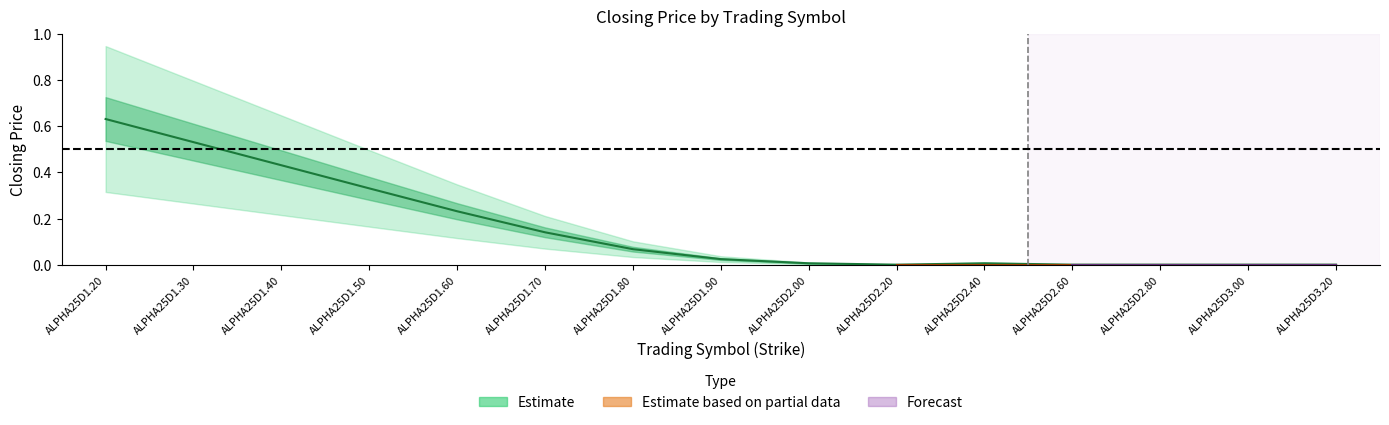

True or false: Max and Fixing Price partial cross at least once.

False